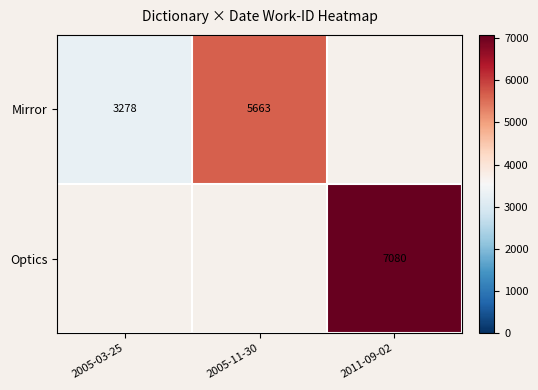

True or false: Mirror has a value of 5663 at 2005-11-30.

True